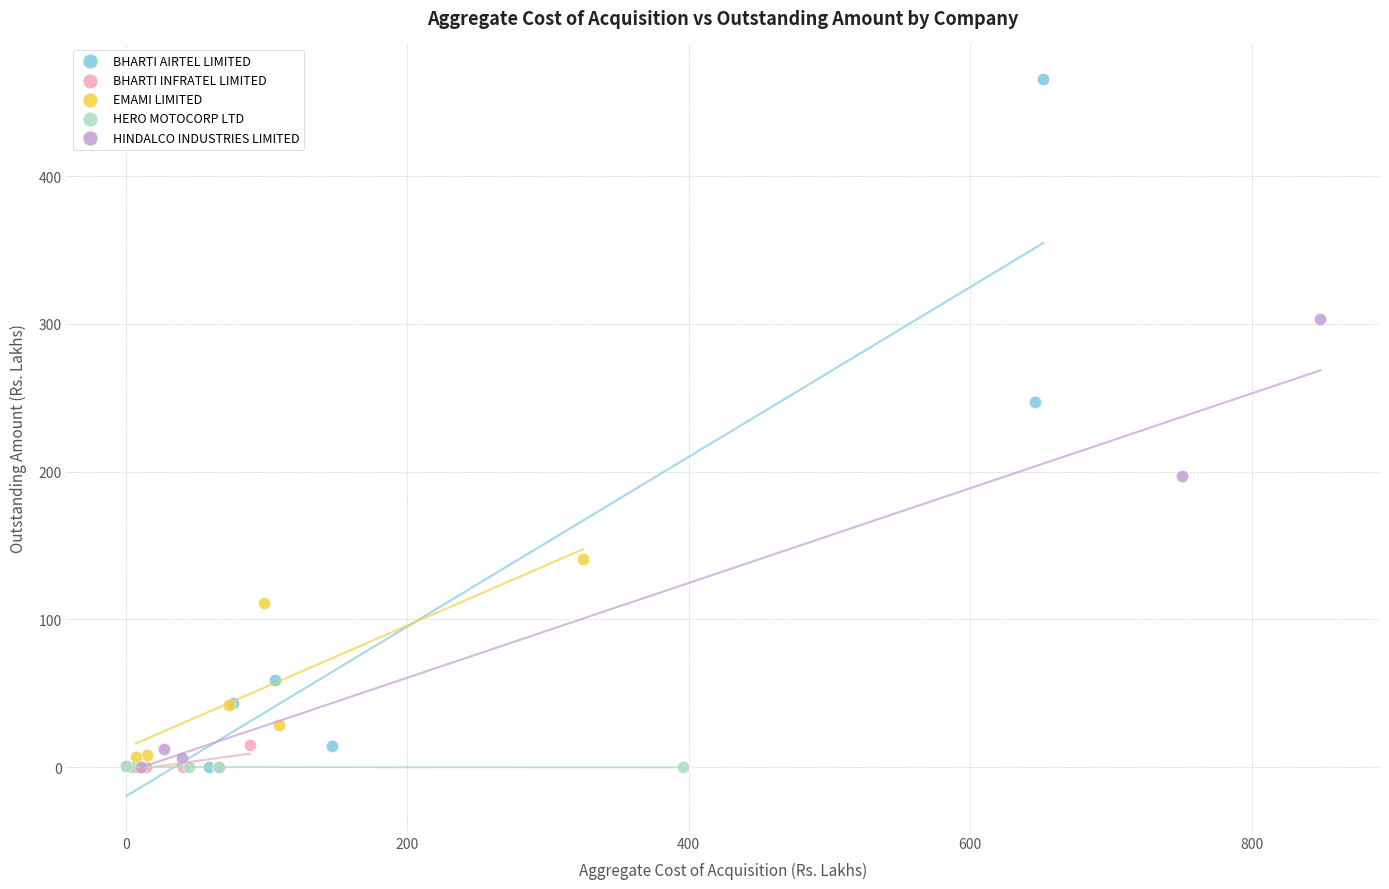

Which series has the largest Y range (max minus min)?

BHARTI AIRTEL LIMITED